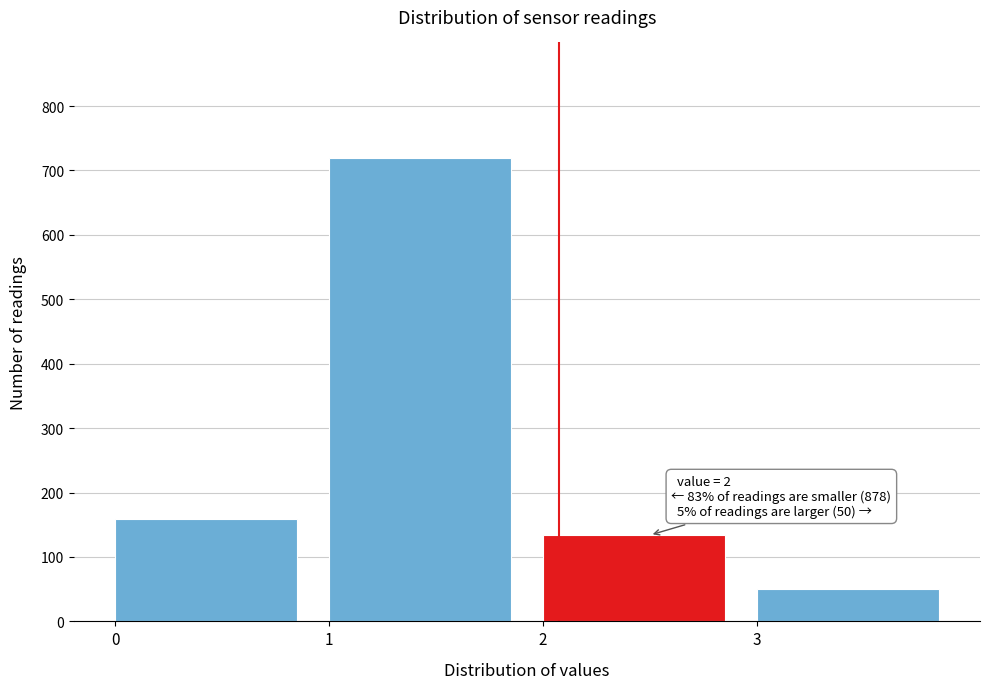

Which range on the x-axis has the tallest bar?

1 to 2